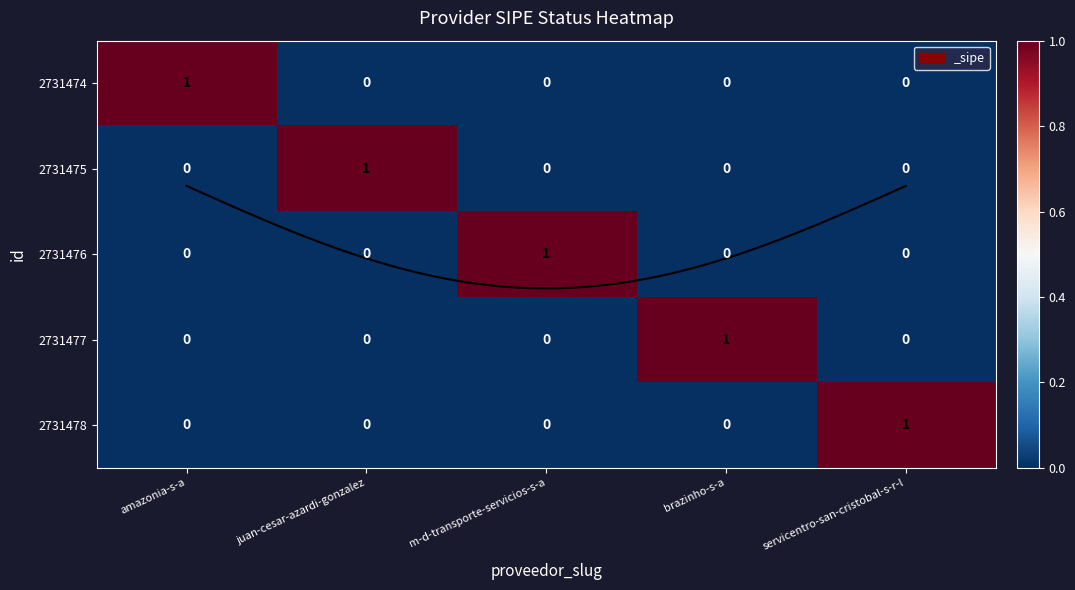

Count the 2731477 values in the range 0 to 1.

5